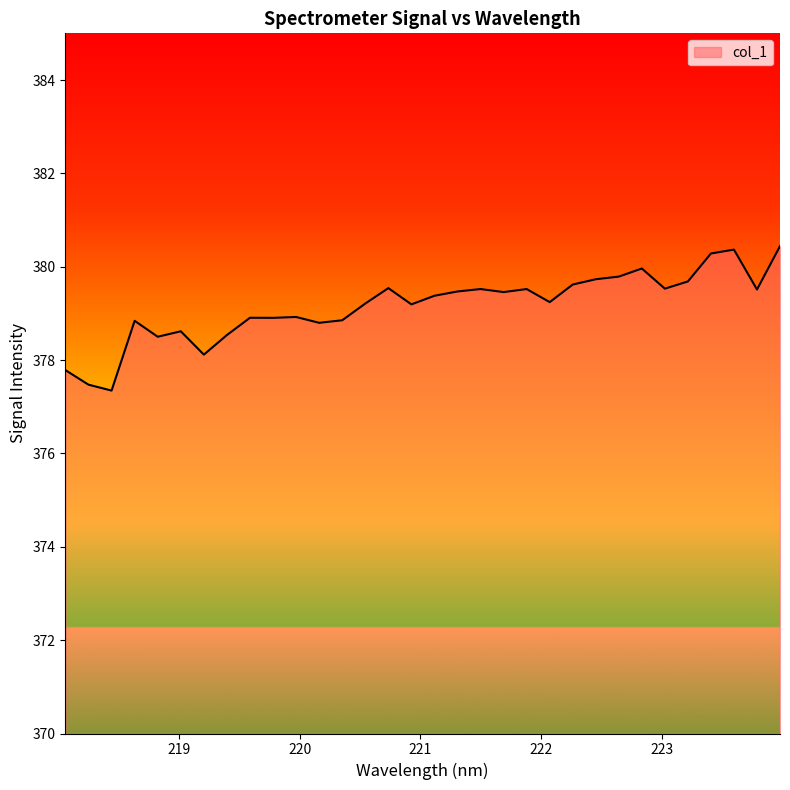

What is the maximum value shown in the chart?

380.4